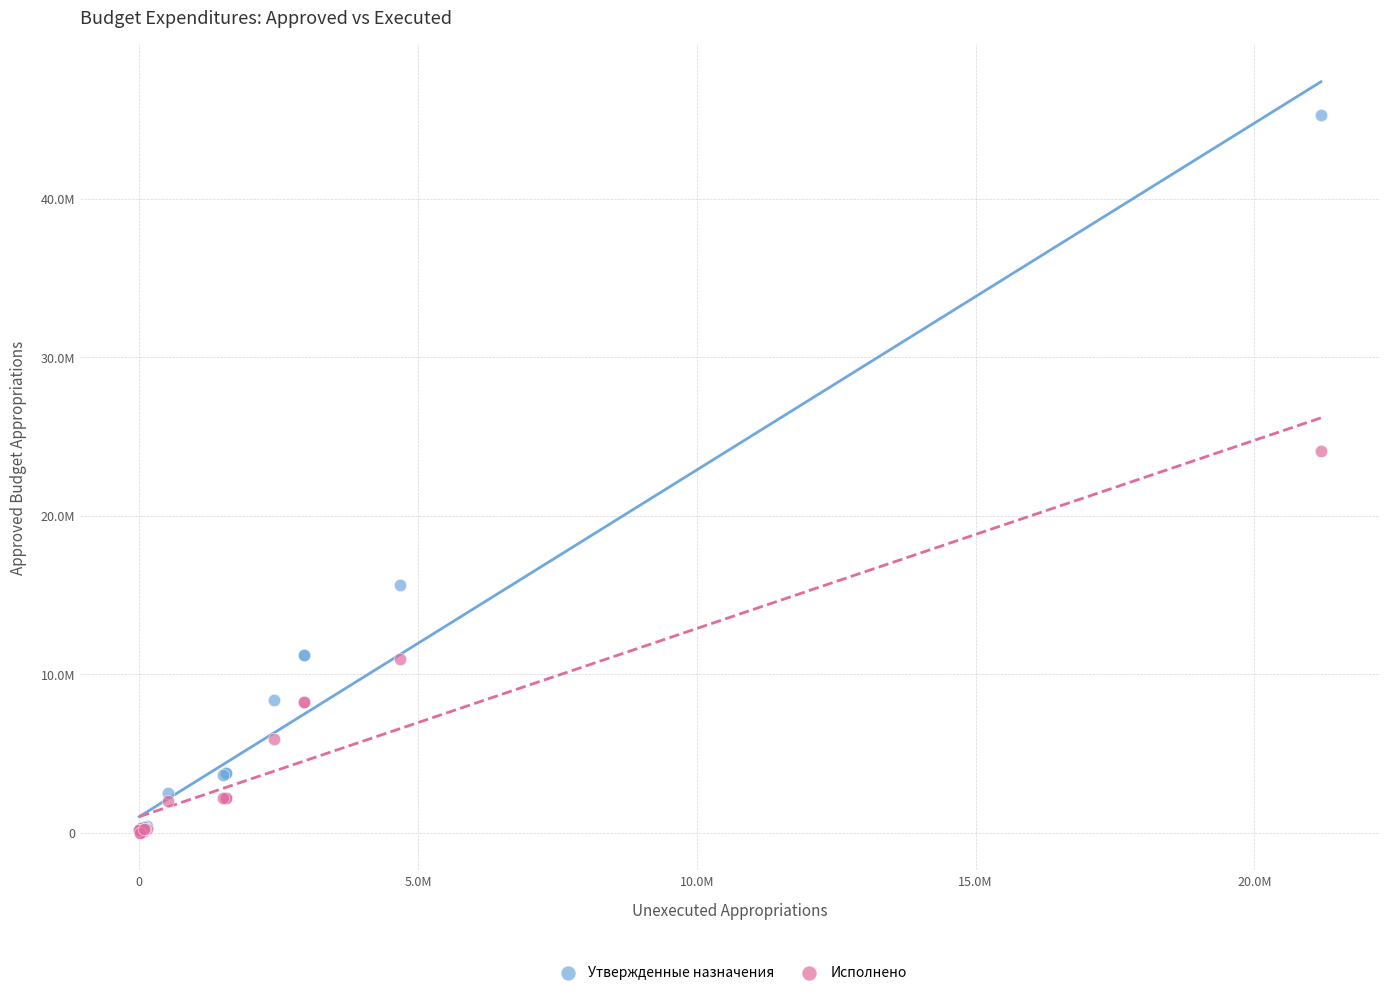

Which series has the widest spread of Y values?

Утвержденные назначения